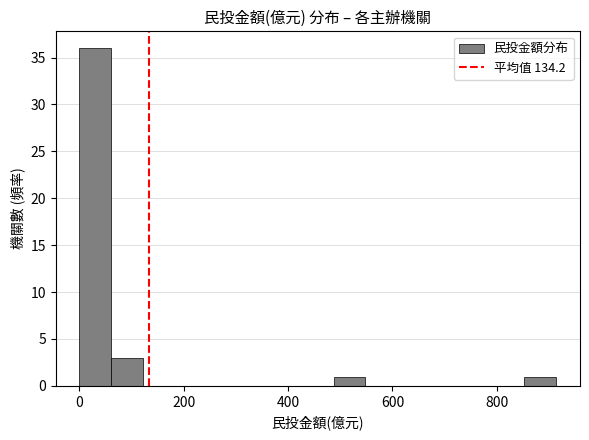

Around what value on the x-axis is the tallest bar? Give the approximate position of its centre, as read against the axis.

40